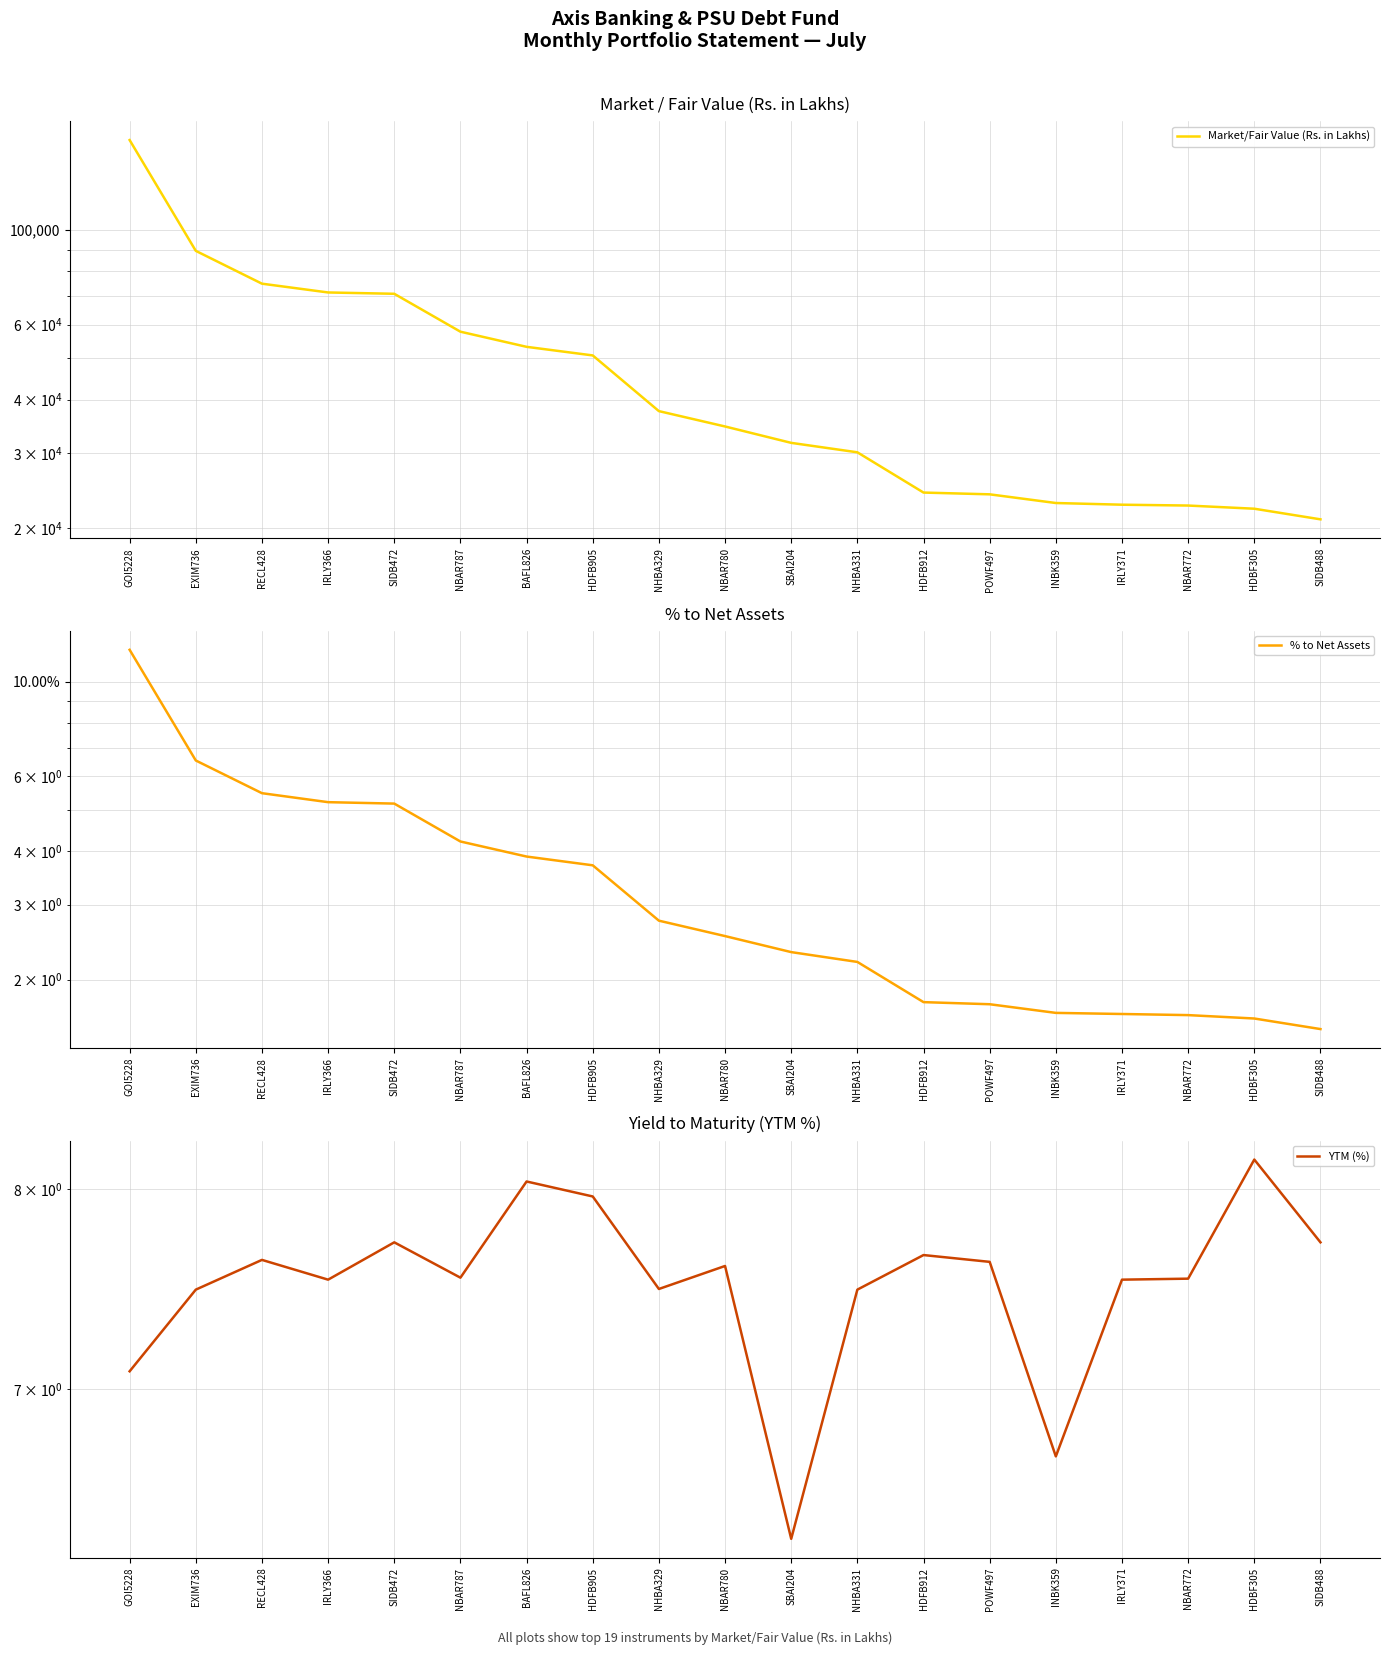

Read the Market/Fair Value (Rs. in Lakhs) value at RECL428.

74893.3